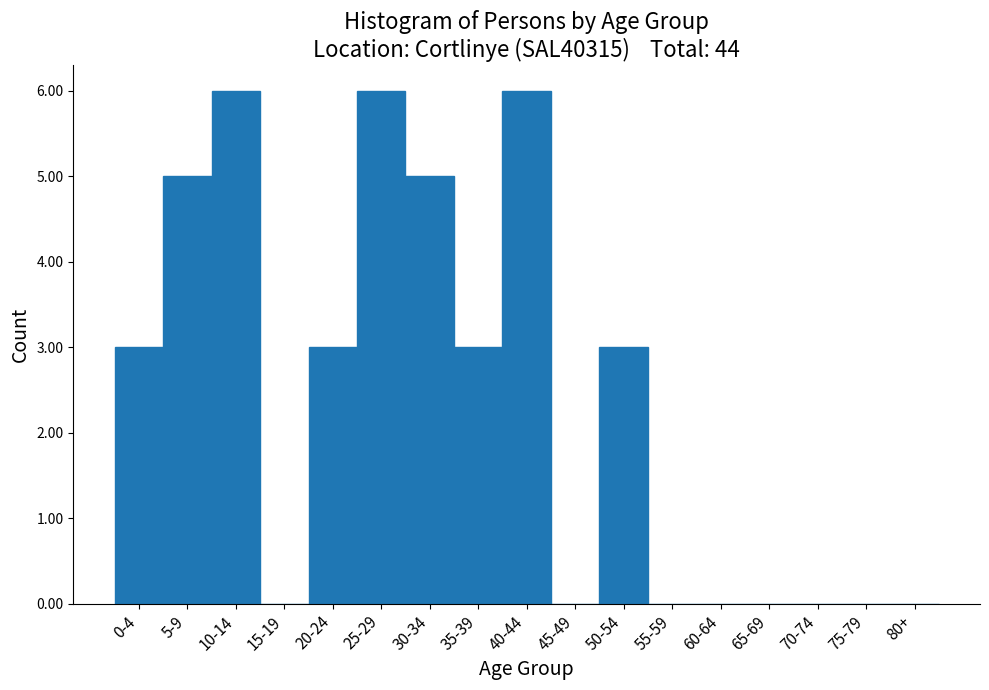

Reading left to right, extract all data points from this chart.

0-4=3	5-9=5	10-14=6	15-19=0	20-24=3	25-29=6	30-34=5	35-39=3	40-44=6	45-49=0	50-54=3	55-59=0	60-64=0	65-69=0	70-74=0	75-79=0	80+=0